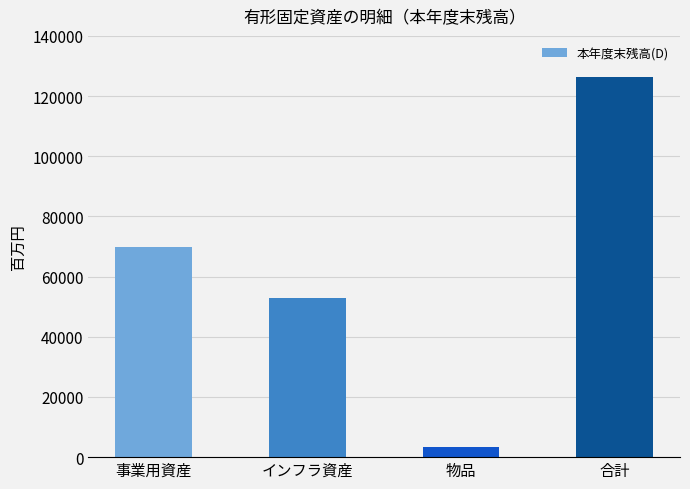

Reading left to right, extract all data points from this chart.

事業用資産=69805	インフラ資産=53032	物品=3513	合計=126350